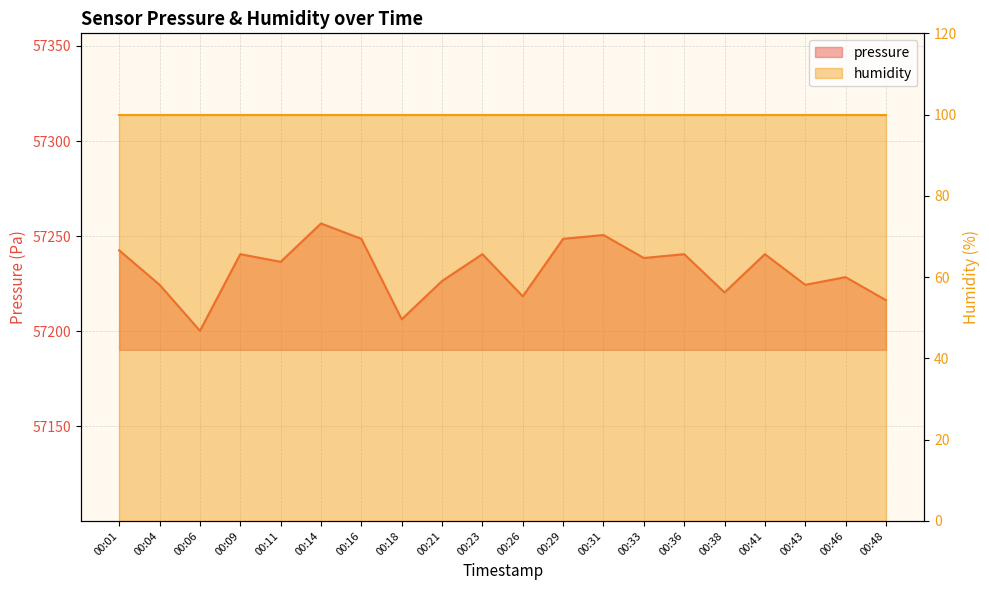

How many interior local peaks (higher than both neighbors) does the data have?

7